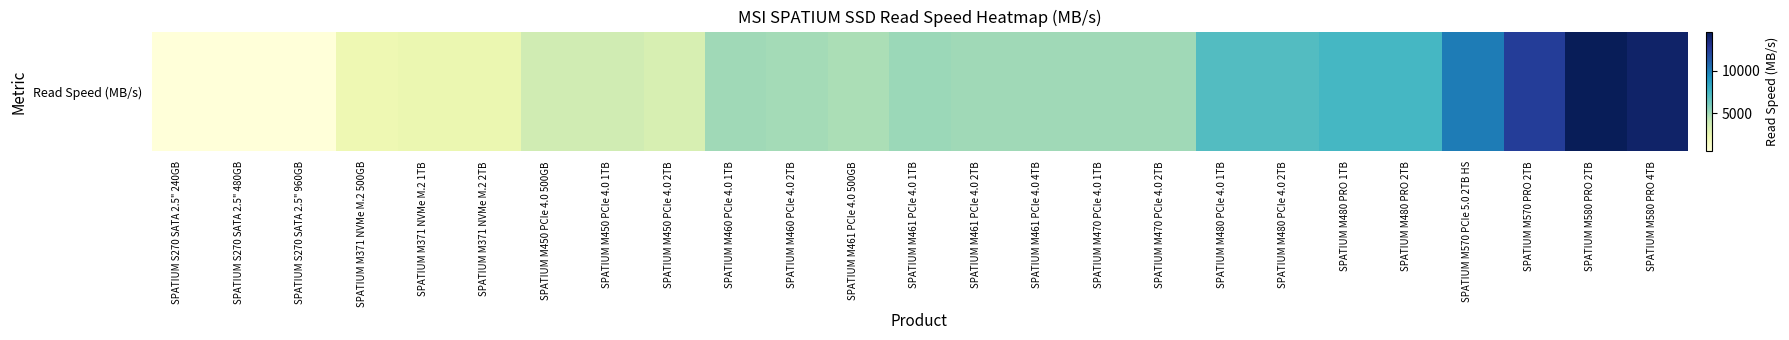

True or false: the data shows 6951 at SPATIUM M460 PCIe 4.0 2TB.

False